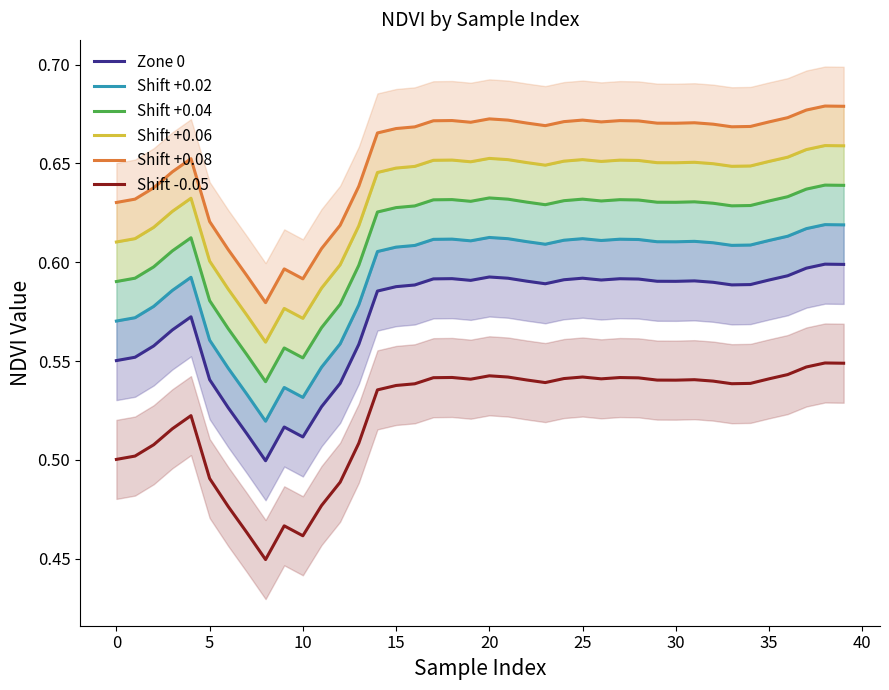

What is the approximate value of Shift +0.08 at 36?

0.7